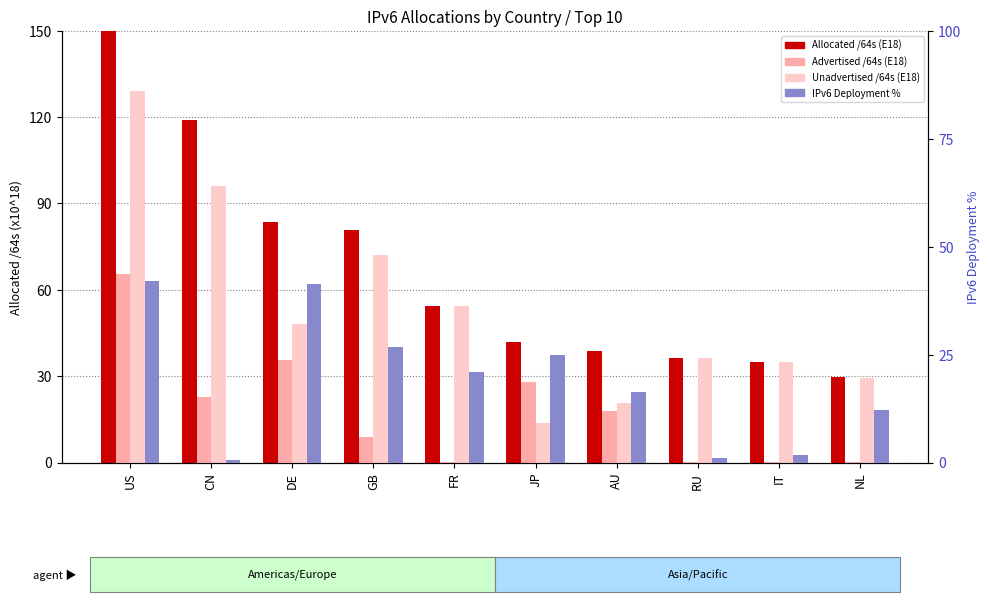

Reading left to right, what are all the values shown in this chart?

Allocated /64s (E18): US=194.6	CN=119.1	DE=83.5	GB=80.8	FR=54.4	JP=41.8	AU=38.7	RU=36.2	IT=35.1	NL=29.5
Advertised /64s (E18): US=65.5	CN=22.9	DE=35.5	GB=8.9	FR=0.1	JP=28.0	AU=18.0	RU=0.0	IT=0.1	NL=0.2
Unadvertised /64s (E18): US=129.1	CN=96.2	DE=48.1	GB=71.9	FR=54.4	JP=13.8	AU=20.7	RU=36.2	IT=35.0	NL=29.3
IPv6 Deployment %: US=42.0	CN=0.6	DE=41.4	GB=26.7	FR=21.1	JP=25.0	AU=16.2	RU=1.1	IT=1.7	NL=12.2